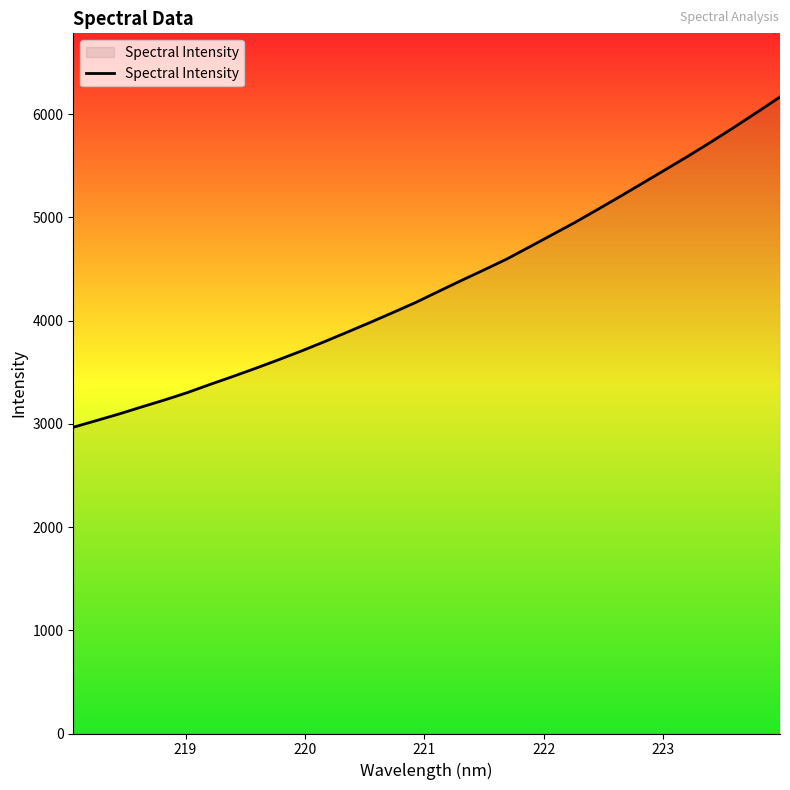

How many values exceed 4282?

16